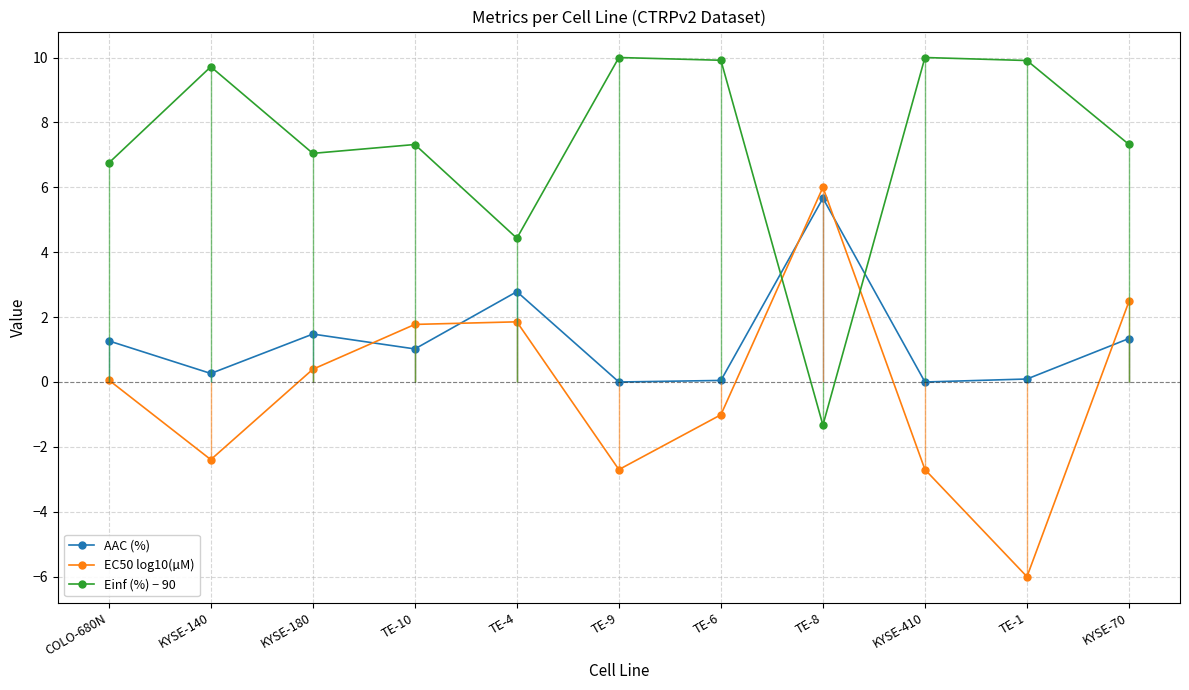

The Einf (%) − 90 series shows 6.1 at TE-9. True or false?

False